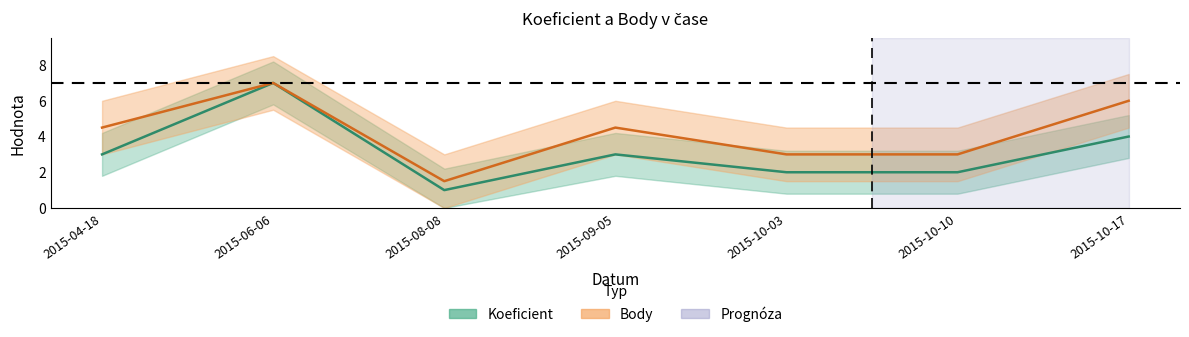

Does the chart have visible grid lines?

No